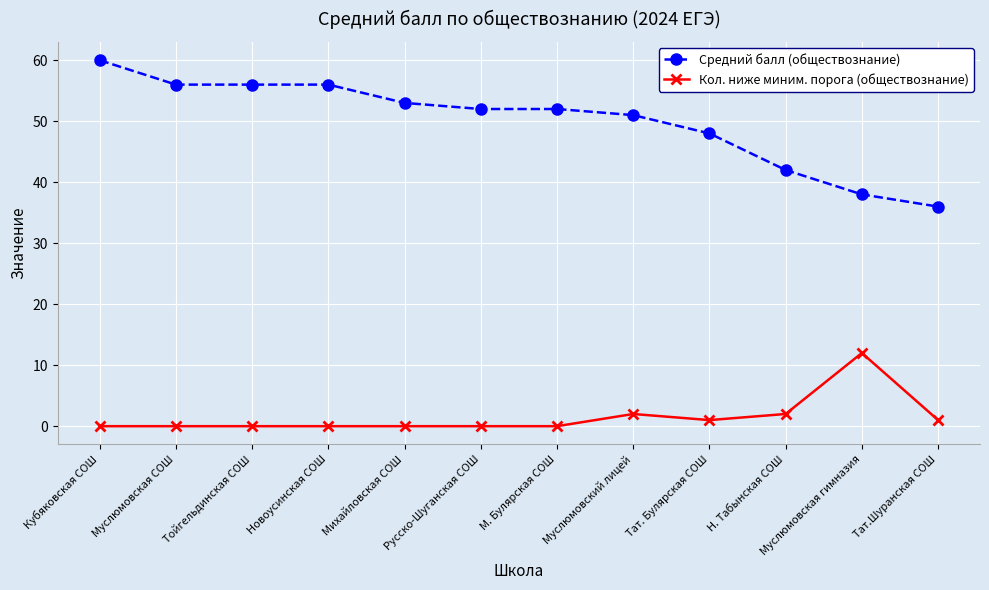

True or false: Кол. ниже миним. порога (обществознание) and Средний балл (обществознание) cross at least once.

False